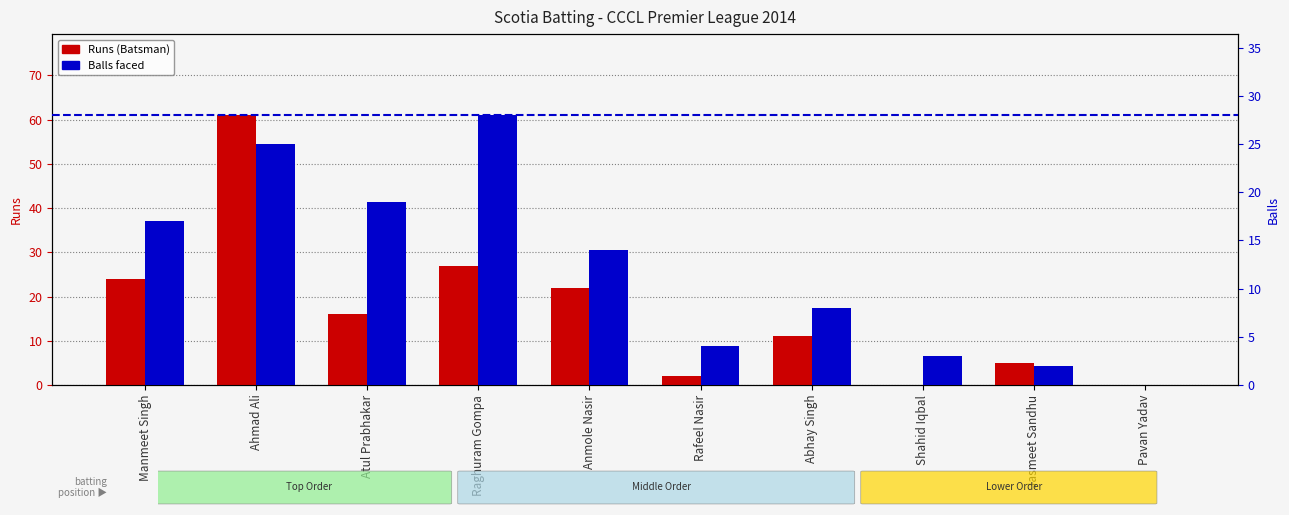

Where is Balls nearest to the value 14?

Anmole Nasir